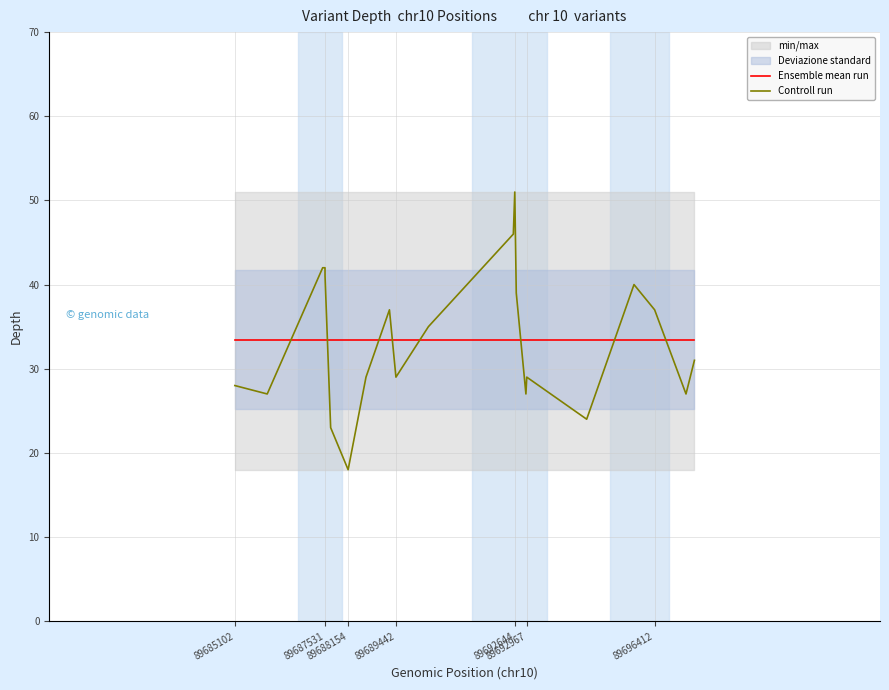

How many interior local valleys does the Controll run series have?

6